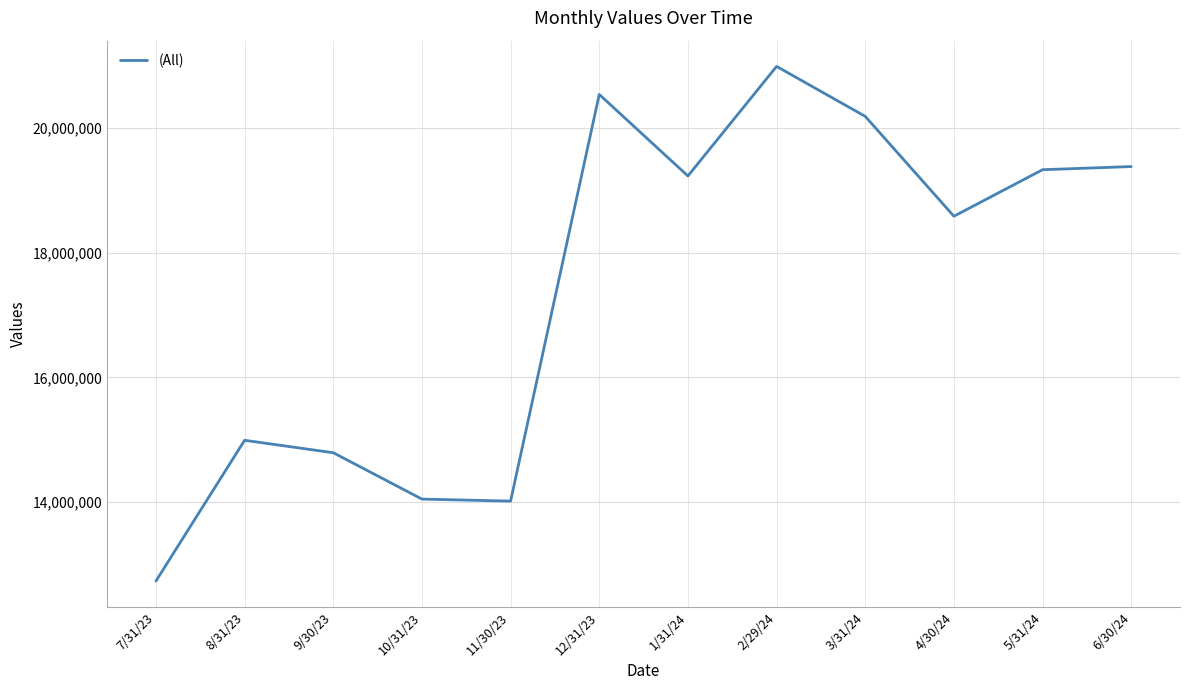

What is the difference between the maximum and minimum values?

8256771